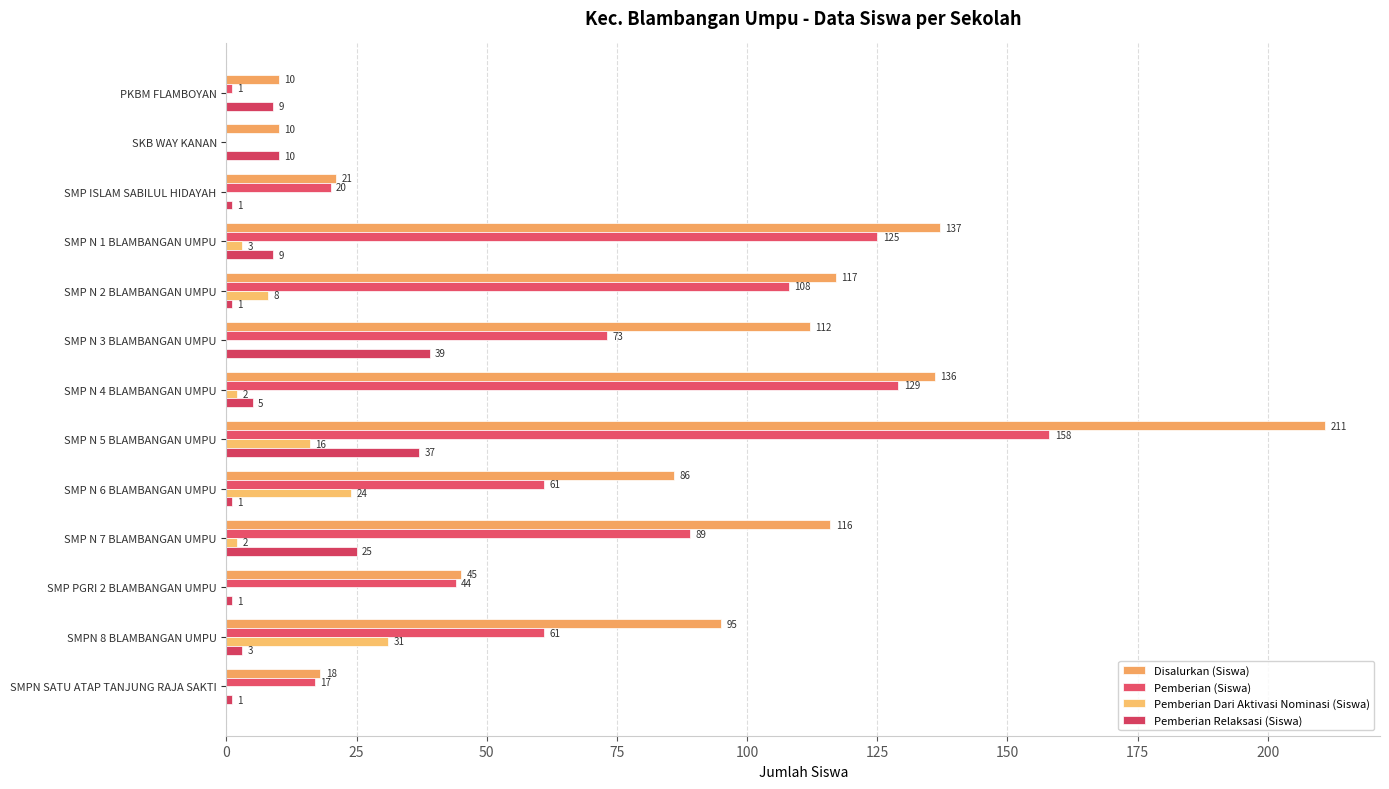

How many values in Pemberian Dari Aktivasi Nominasi (Siswa) are above zero?

7